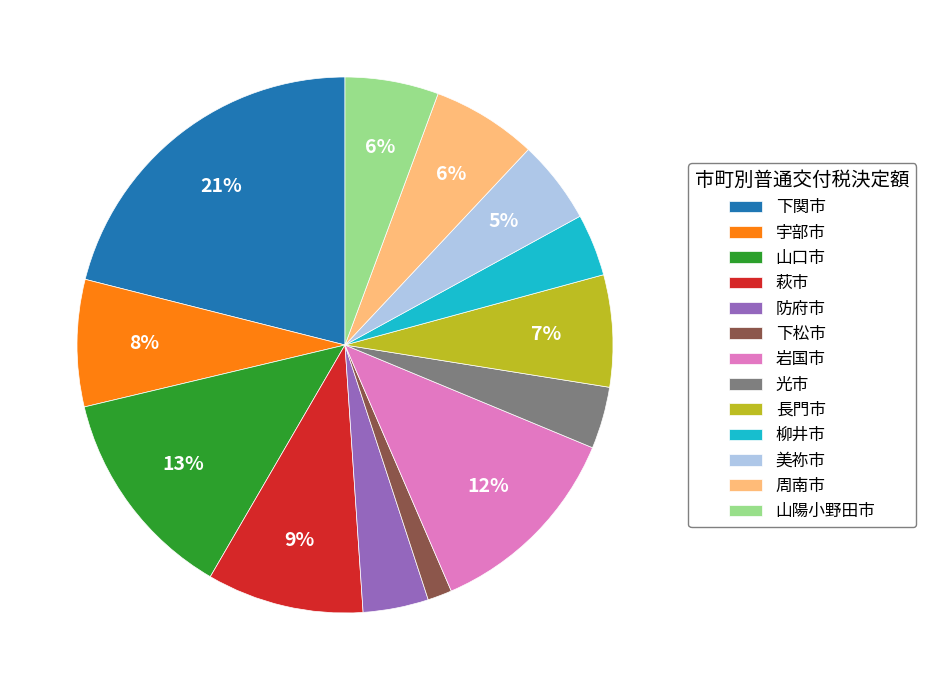

To the nearest percent, what is the combined percentage of 山陽小野田市 and 周南市?

12%